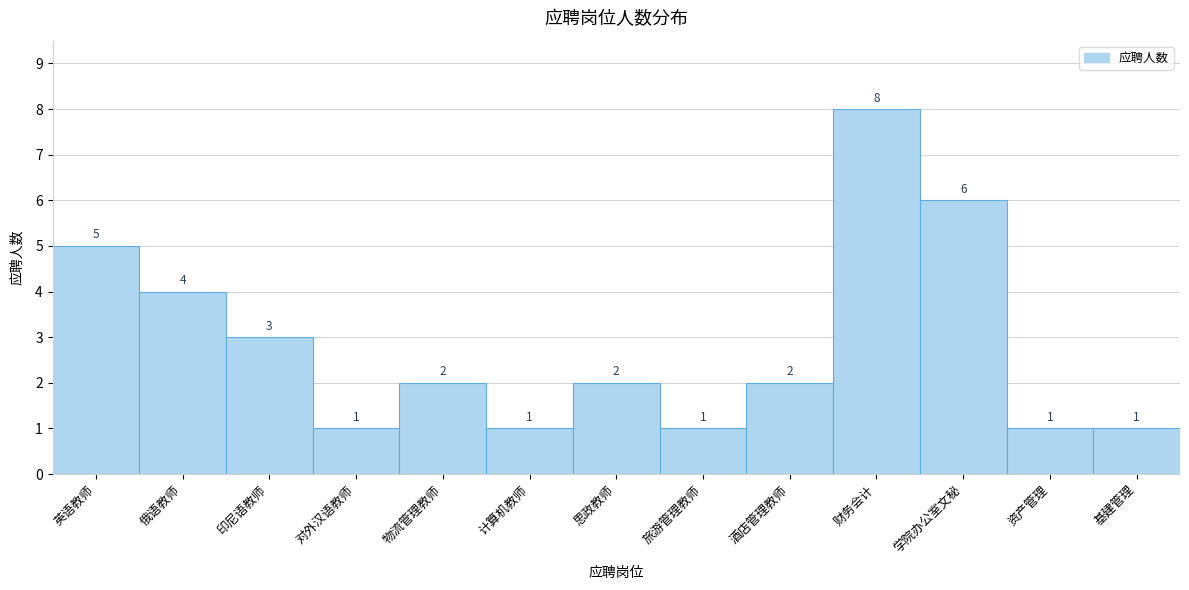

Reading left to right, transcribe all the data shown in this chart.

5	4	3	1	2	1	2	1	2	8	6	1	1